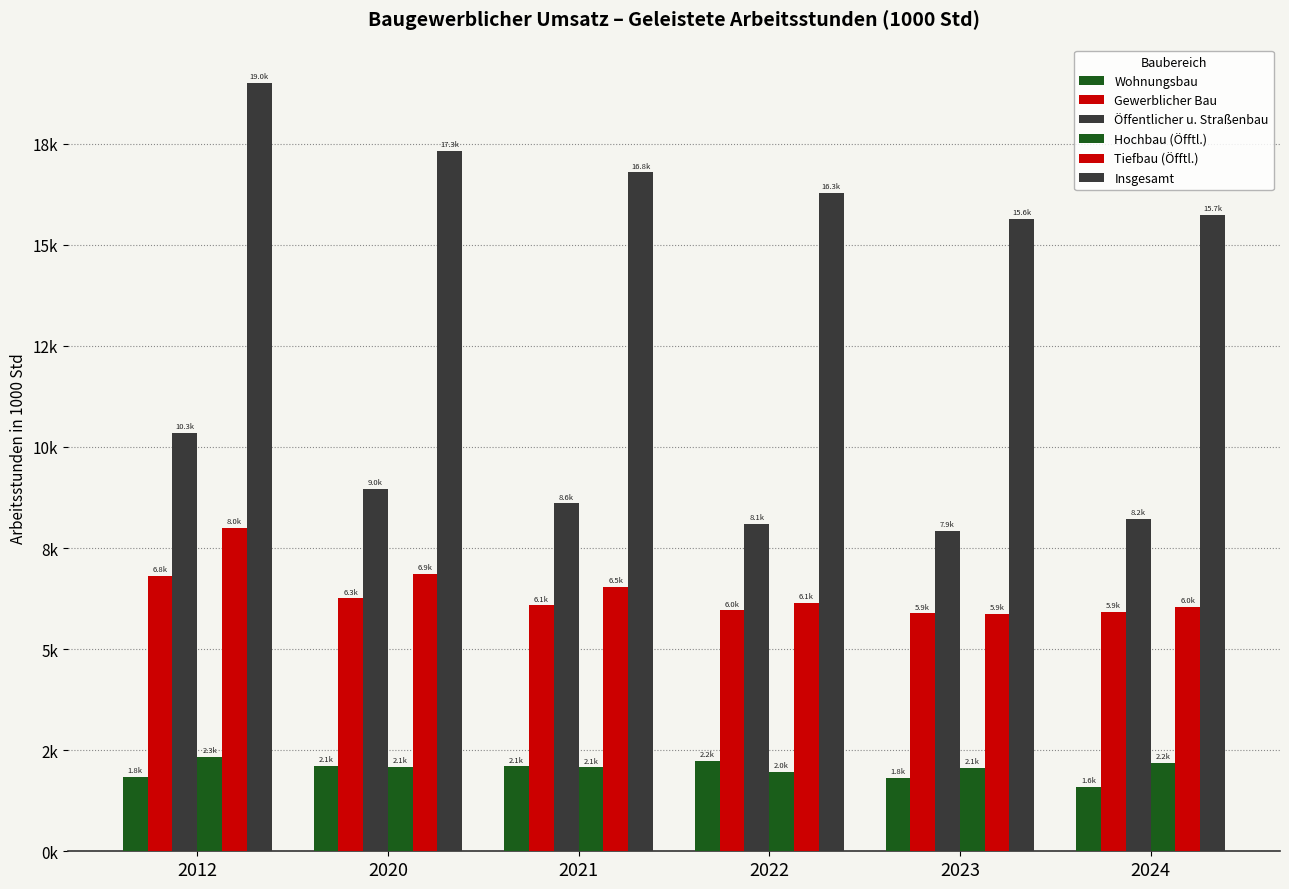

Does the chart contain any negative values?

No